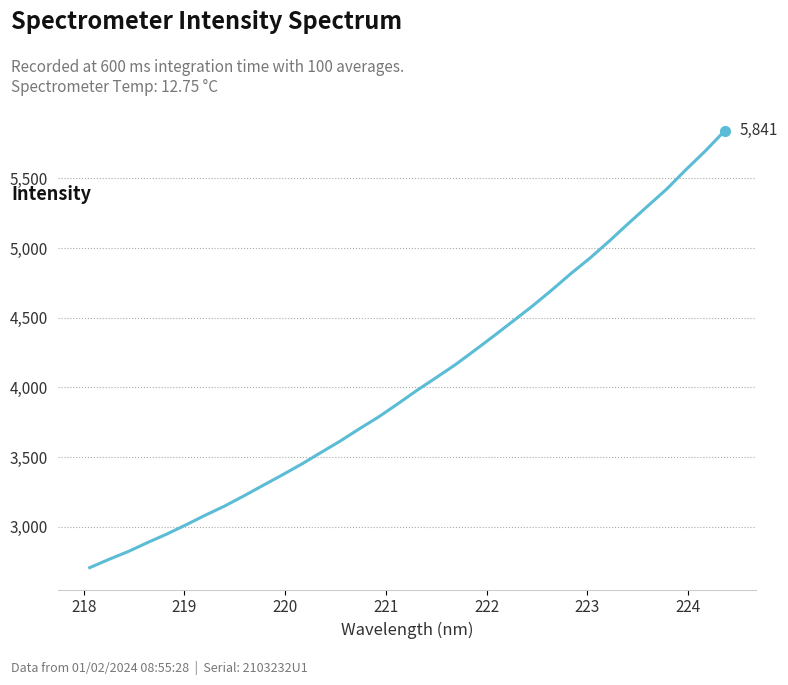

What is the minimum value shown in the chart?

2707.1